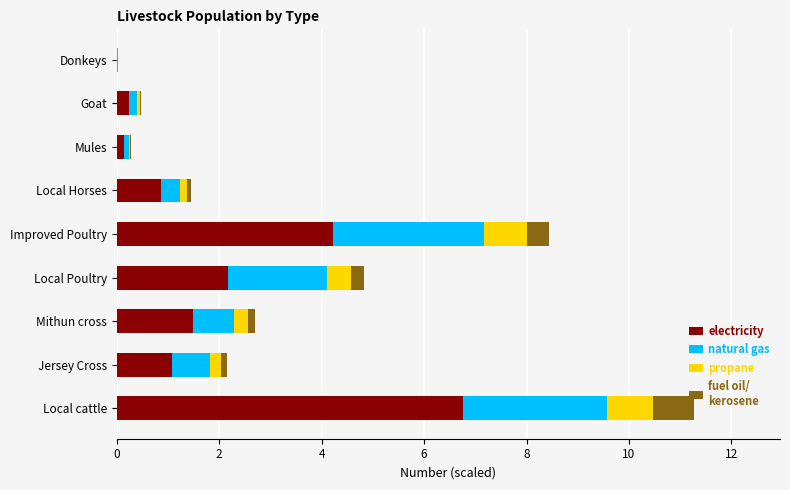

At which category is the sum across all series the highest?

Local cattle